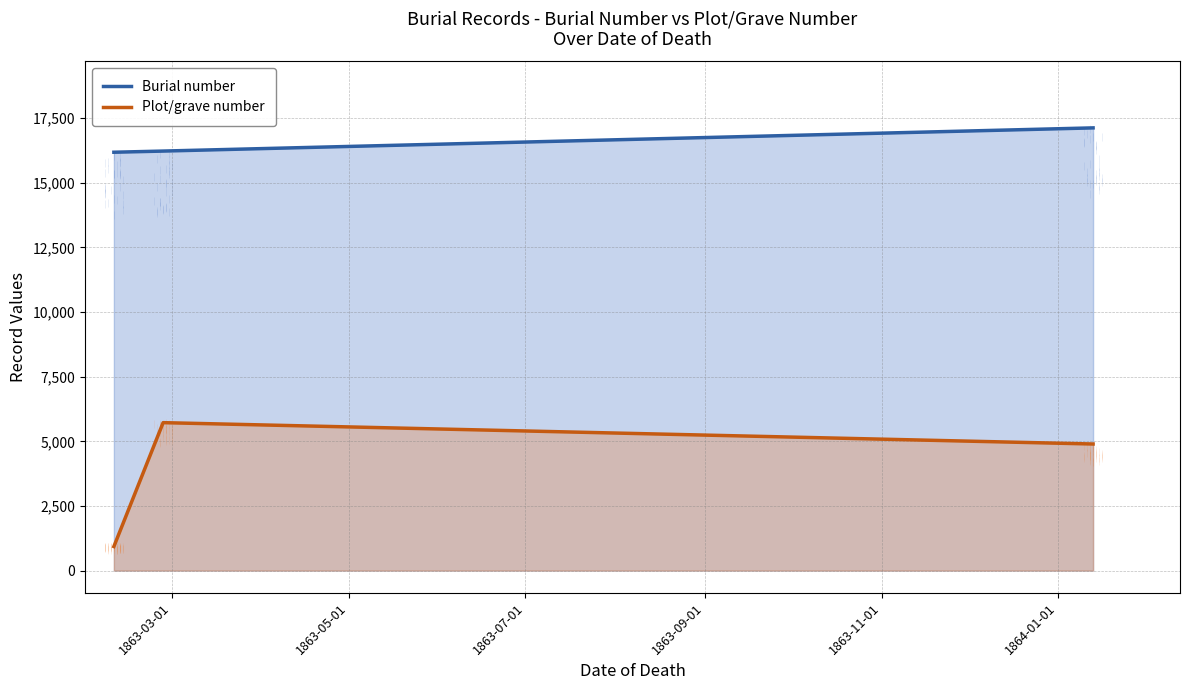

Between 1863-03-01 and 1863-07-01, which series saw the biggest shift?

Plot/grave number